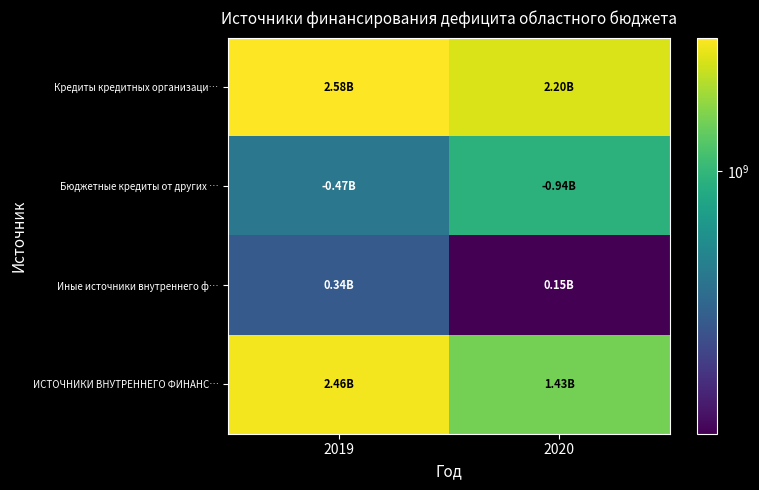

Count the number of categories in the chart.

2